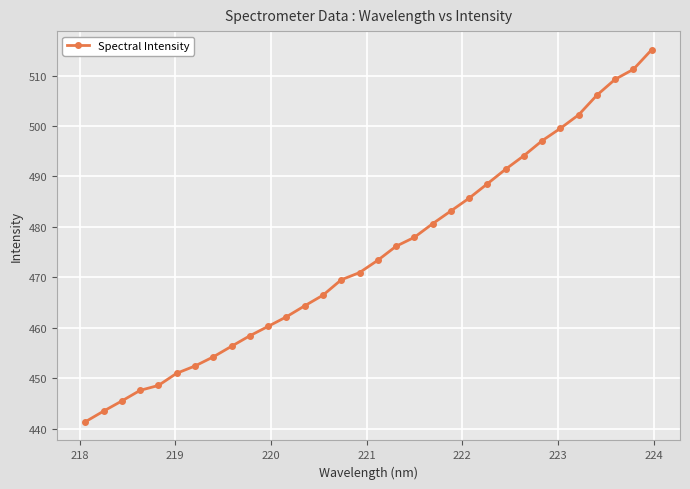

What is the minimum value shown in the chart?

441.4